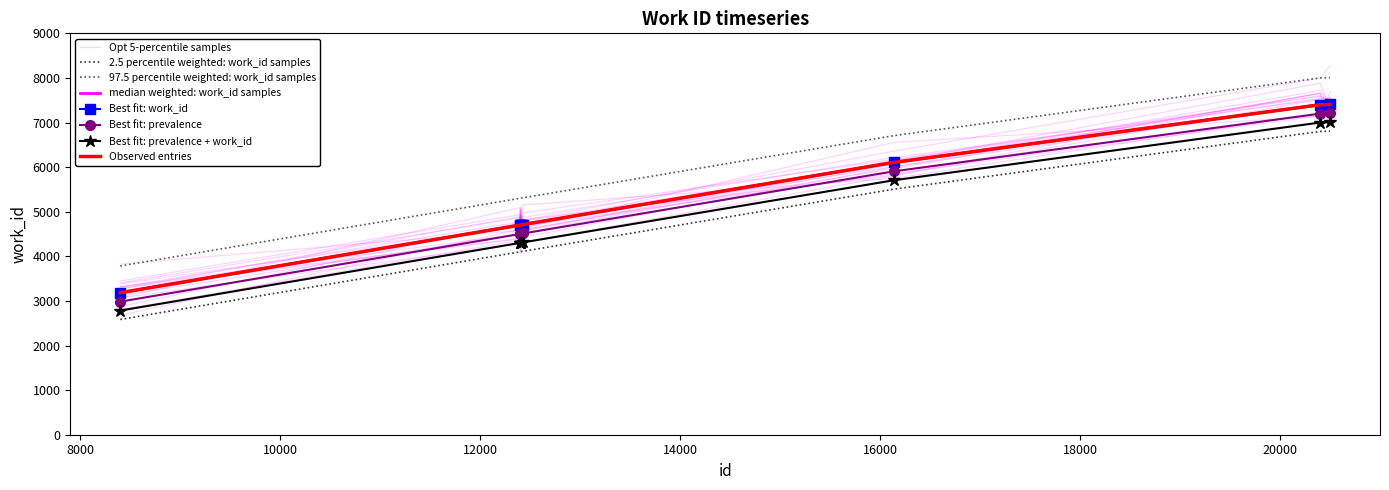

Which has a higher value, 12409 or 12410?

12410